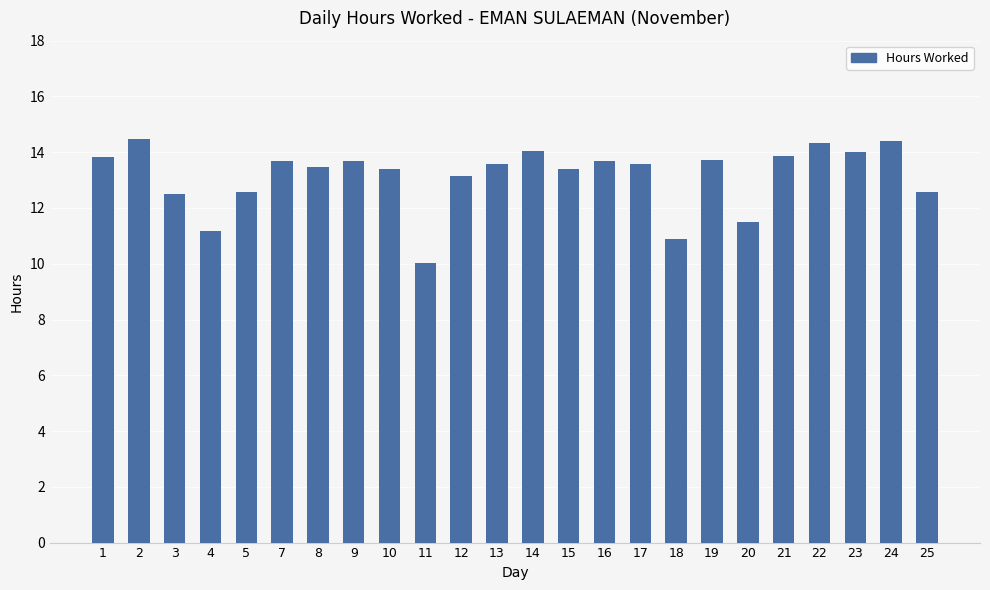

What is the change in value from 9 to 20?

-2.2